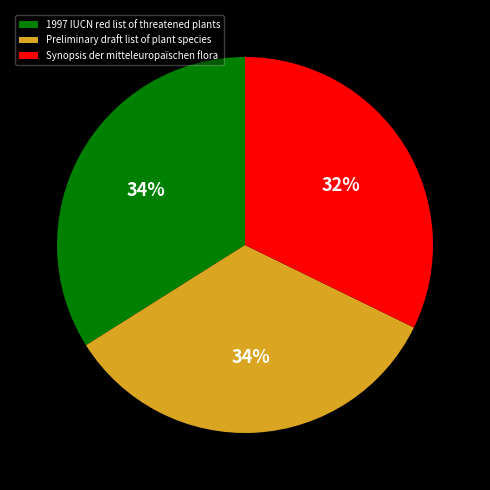

Approximately how many times larger is the value at Synopsis der mitteleuropaïschen flora compared to 1997 IUCN red list of threatened plants?

0.9